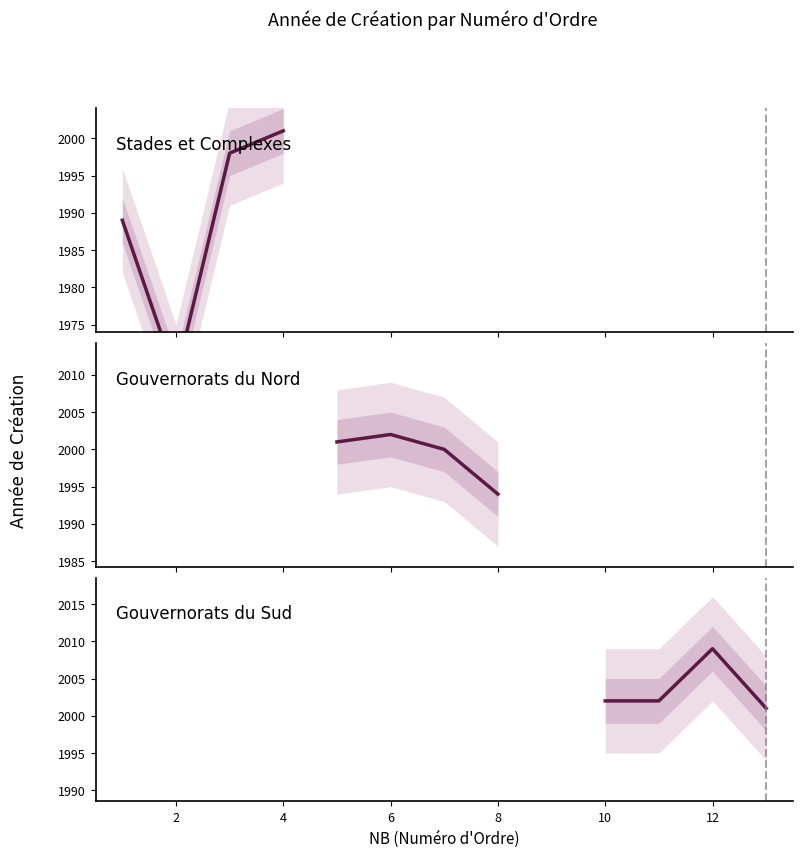

Is it true that Gouvernorats du Nord equals 977 at 0?

False